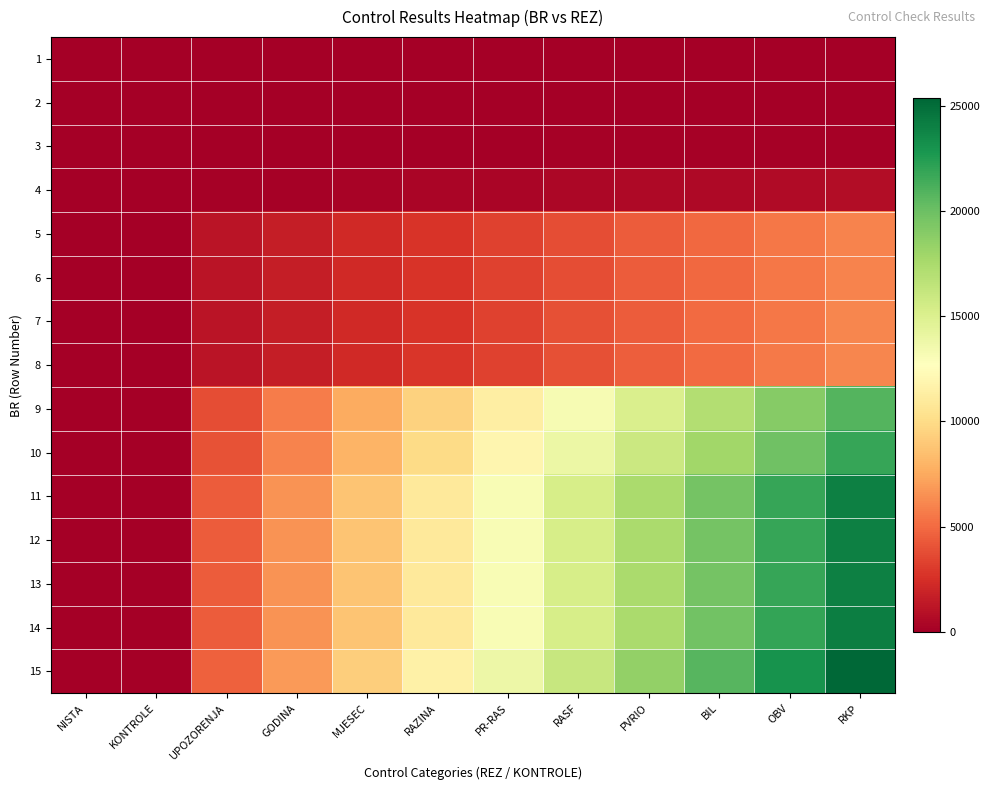

Reading left to right, extract all data points from this chart.

1: NISTA=0.0	KONTROLE=0.0	UPOZORENJA=3.5	GODINA=5.2	MJESEC=6.9	RAZINA=8.6	PR-RAS=10.4	RASF=12.1	PVRIO=13.8	BIL=15.5	OBV=17.3	RKP=19.0
2: NISTA=0.0	KONTROLE=0.0	UPOZORENJA=6.4	GODINA=9.5	MJESEC=12.7	RAZINA=15.9	PR-RAS=19.1	RASF=22.3	PVRIO=25.5	BIL=28.6	OBV=31.8	RKP=35.0
3: NISTA=0.0	KONTROLE=0.0	UPOZORENJA=31.6	GODINA=47.5	MJESEC=63.3	RAZINA=79.1	PR-RAS=94.9	RASF=110.7	PVRIO=126.5	BIL=142.4	OBV=158.2	RKP=174.0
4: NISTA=0.0	KONTROLE=0.0	UPOZORENJA=131.1	GODINA=196.6	MJESEC=262.2	RAZINA=327.7	PR-RAS=393.3	RASF=458.8	PVRIO=524.4	BIL=589.9	OBV=655.5	RKP=721.0
5: NISTA=0.0	KONTROLE=0.0	UPOZORENJA=1096.5	GODINA=1644.8	MJESEC=2193.1	RAZINA=2741.4	PR-RAS=3289.6	RASF=3837.9	PVRIO=4386.2	BIL=4934.5	OBV=5482.7	RKP=6031.0
6: NISTA=0.0	KONTROLE=0.0	UPOZORENJA=1098.2	GODINA=1647.3	MJESEC=2196.4	RAZINA=2745.5	PR-RAS=3294.5	RASF=3843.6	PVRIO=4392.7	BIL=4941.8	OBV=5490.9	RKP=6040.0
7: NISTA=0.0	KONTROLE=0.0	UPOZORENJA=1108.9	GODINA=1663.4	MJESEC=2217.8	RAZINA=2772.3	PR-RAS=3326.7	RASF=3881.2	PVRIO=4435.6	BIL=4990.1	OBV=5544.5	RKP=6099.0
8: NISTA=0.0	KONTROLE=0.0	UPOZORENJA=1116.0	GODINA=1674.0	MJESEC=2232.0	RAZINA=2790.0	PR-RAS=3348.0	RASF=3906.0	PVRIO=4464.0	BIL=5022.0	OBV=5580.0	RKP=6138.0
9: NISTA=0.0	KONTROLE=0.0	UPOZORENJA=3787.8	GODINA=5681.7	MJESEC=7575.6	RAZINA=9469.5	PR-RAS=11363.5	RASF=13257.4	PVRIO=15151.3	BIL=17045.2	OBV=18939.1	RKP=20833.0
10: NISTA=0.0	KONTROLE=0.0	UPOZORENJA=3968.7	GODINA=5953.1	MJESEC=7937.5	RAZINA=9921.8	PR-RAS=11906.2	RASF=13890.5	PVRIO=15874.9	BIL=17859.3	OBV=19843.6	RKP=21828.0
11: NISTA=0.0	KONTROLE=0.0	UPOZORENJA=4361.3	GODINA=6541.9	MJESEC=8722.5	RAZINA=10903.2	PR-RAS=13083.8	RASF=15264.5	PVRIO=17445.1	BIL=19625.7	OBV=21806.4	RKP=23987.0
12: NISTA=0.0	KONTROLE=0.0	UPOZORENJA=4368.5	GODINA=6552.8	MJESEC=8737.1	RAZINA=10921.4	PR-RAS=13105.6	RASF=15289.9	PVRIO=17474.2	BIL=19658.5	OBV=21842.7	RKP=24027.0
13: NISTA=0.0	KONTROLE=0.0	UPOZORENJA=4374.5	GODINA=6561.8	MJESEC=8749.1	RAZINA=10936.4	PR-RAS=13123.6	RASF=15310.9	PVRIO=17498.2	BIL=19685.5	OBV=21872.7	RKP=24060.0
14: NISTA=0.0	KONTROLE=0.0	UPOZORENJA=4380.7	GODINA=6571.1	MJESEC=8761.5	RAZINA=10951.8	PR-RAS=13142.2	RASF=15332.5	PVRIO=17522.9	BIL=19713.3	OBV=21903.6	RKP=24094.0
15: NISTA=0.0	KONTROLE=0.0	UPOZORENJA=4609.6	GODINA=6914.5	MJESEC=9219.3	RAZINA=11524.1	PR-RAS=13828.9	RASF=16133.7	PVRIO=18438.5	BIL=20743.4	OBV=23048.2	RKP=25353.0